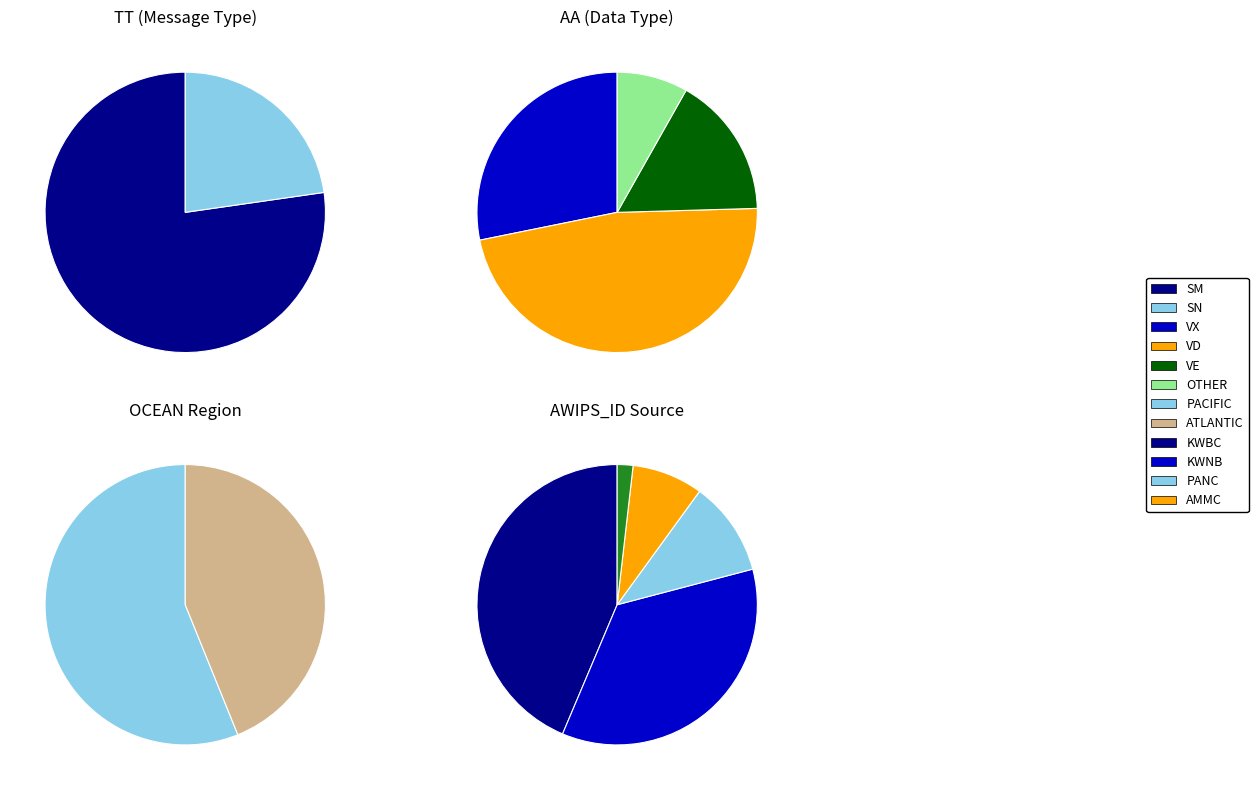

Is F the majority of the pie?

No